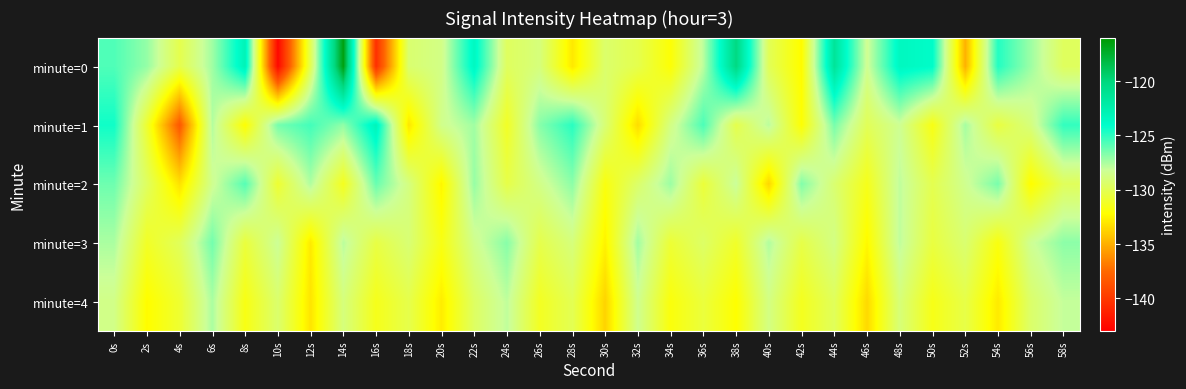

List the series in order of their peak value, lowest first.

minute=4, minute=3, minute=2, minute=1, minute=0